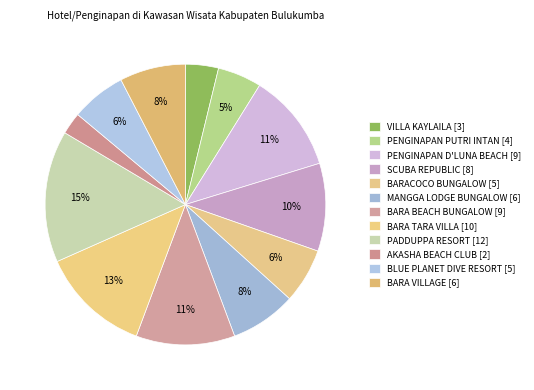

How much of the chart is everything except MANGGA LODGE BUNGALOW?

92.4%